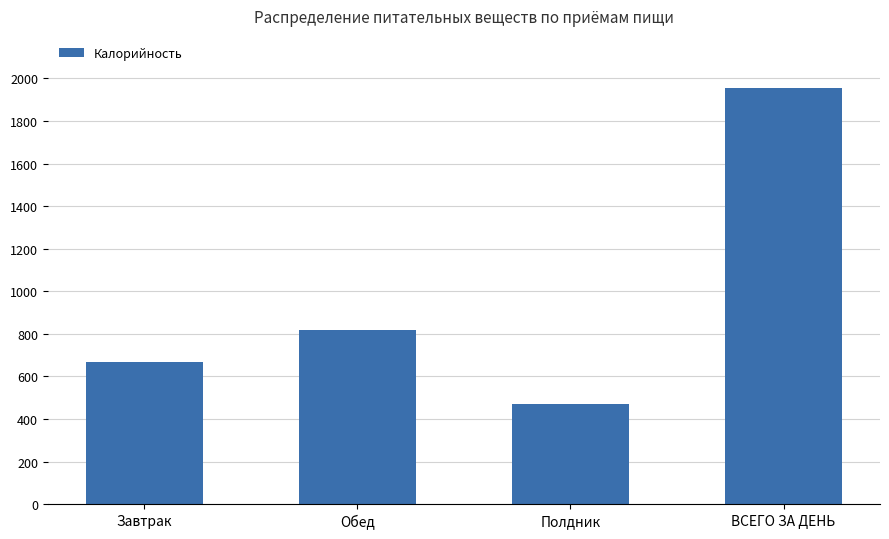

What is the average value?

978.4